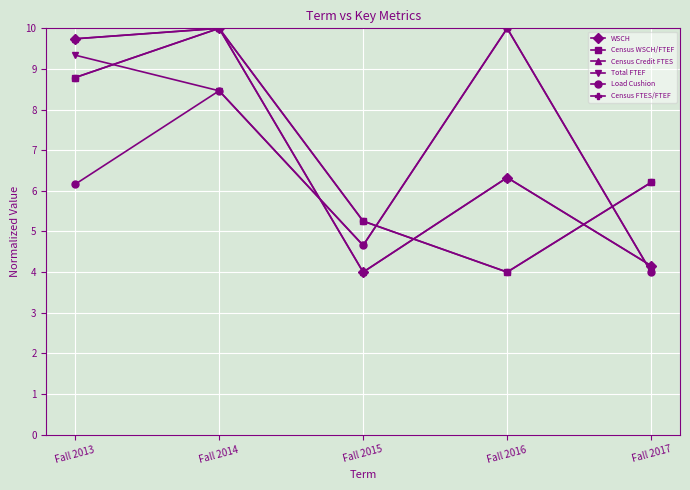

Rank the series by their maximum value, from lowest to highest.

WSCH, Census WSCH/FTEF, Census Credit FTES, Total FTEF, Load Cushion, Census FTES/FTEF